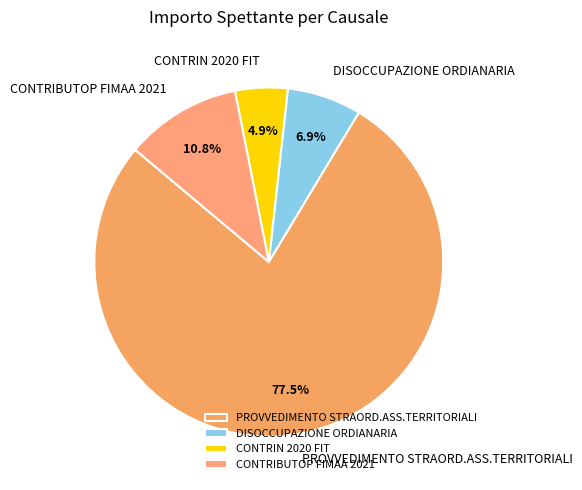

How many segments does this pie chart have?

4